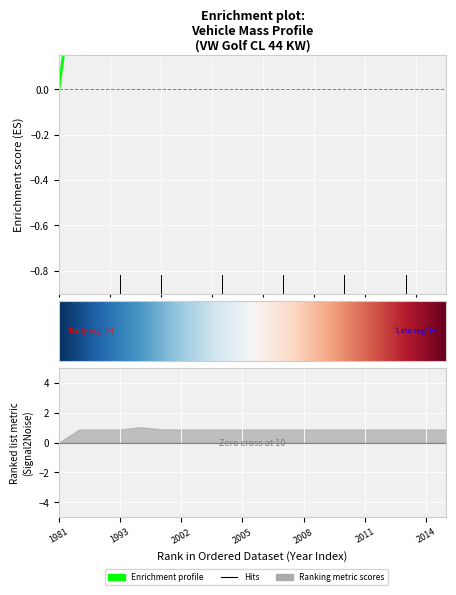

What is the average value?

0.7